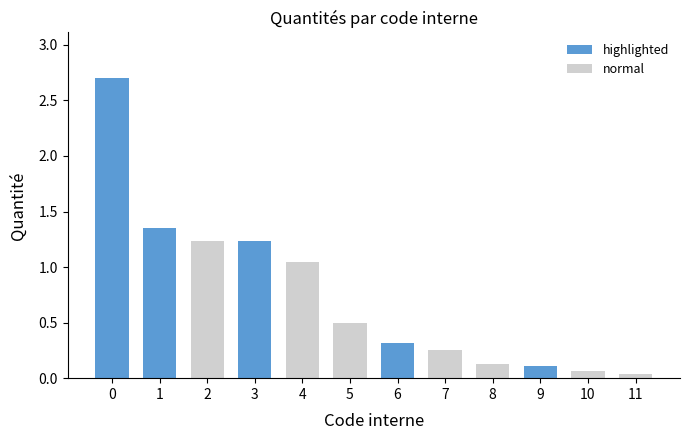

The value of highlighted at 6 is 0.1. True or false?

False